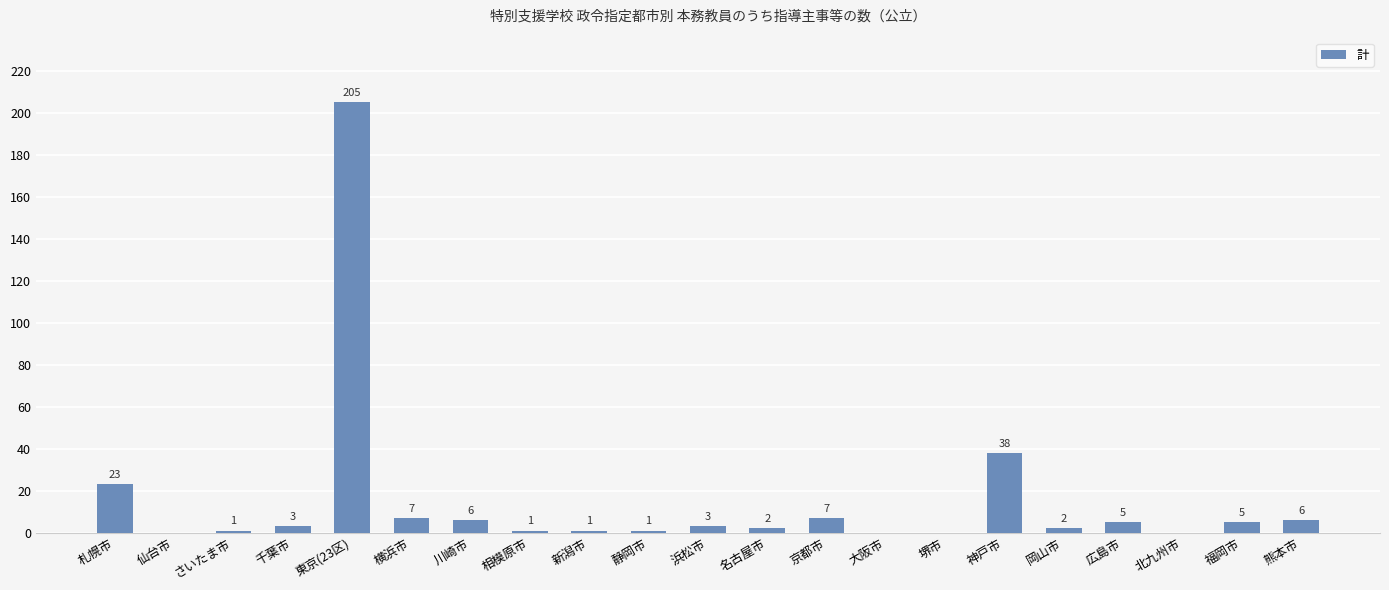

Reading right to left, list all the values displayed in this chart.

6	5	0	5	2	38	0	0	7	2	3	1	1	1	6	7	205	3	1	0	23